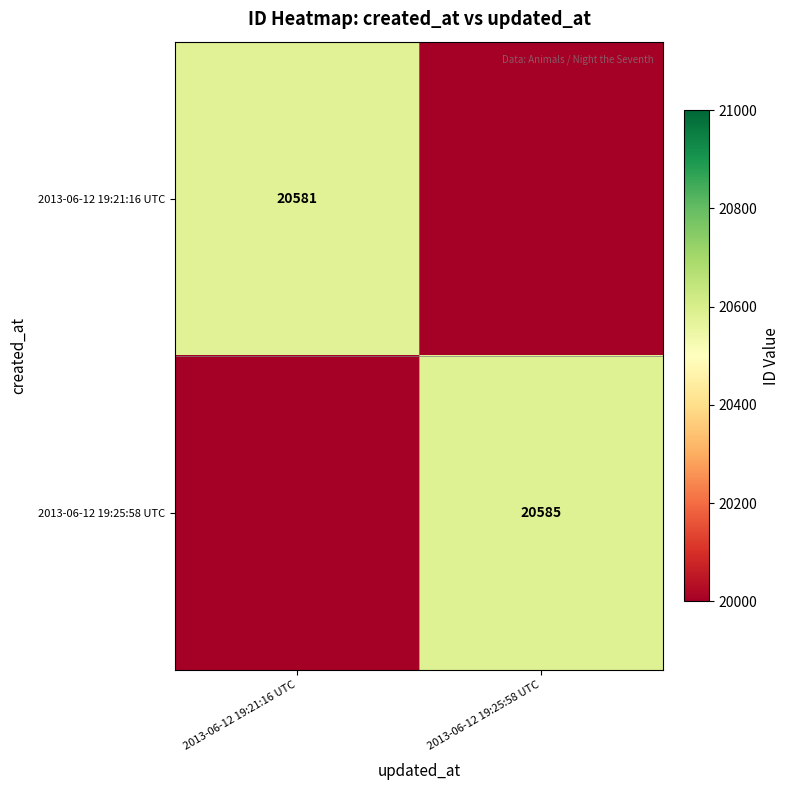

The 2013-06-12 19:25:58 UTC series shows 20585 at 2013-06-12 19:25:58 UTC. True or false?

True